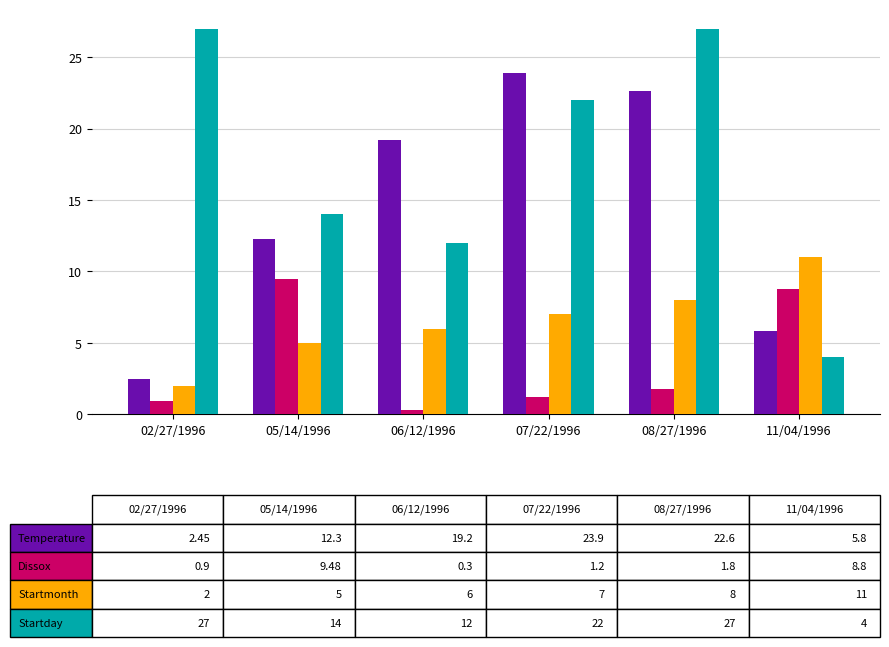

At which category is the sum across all series the highest?

08/27/1996